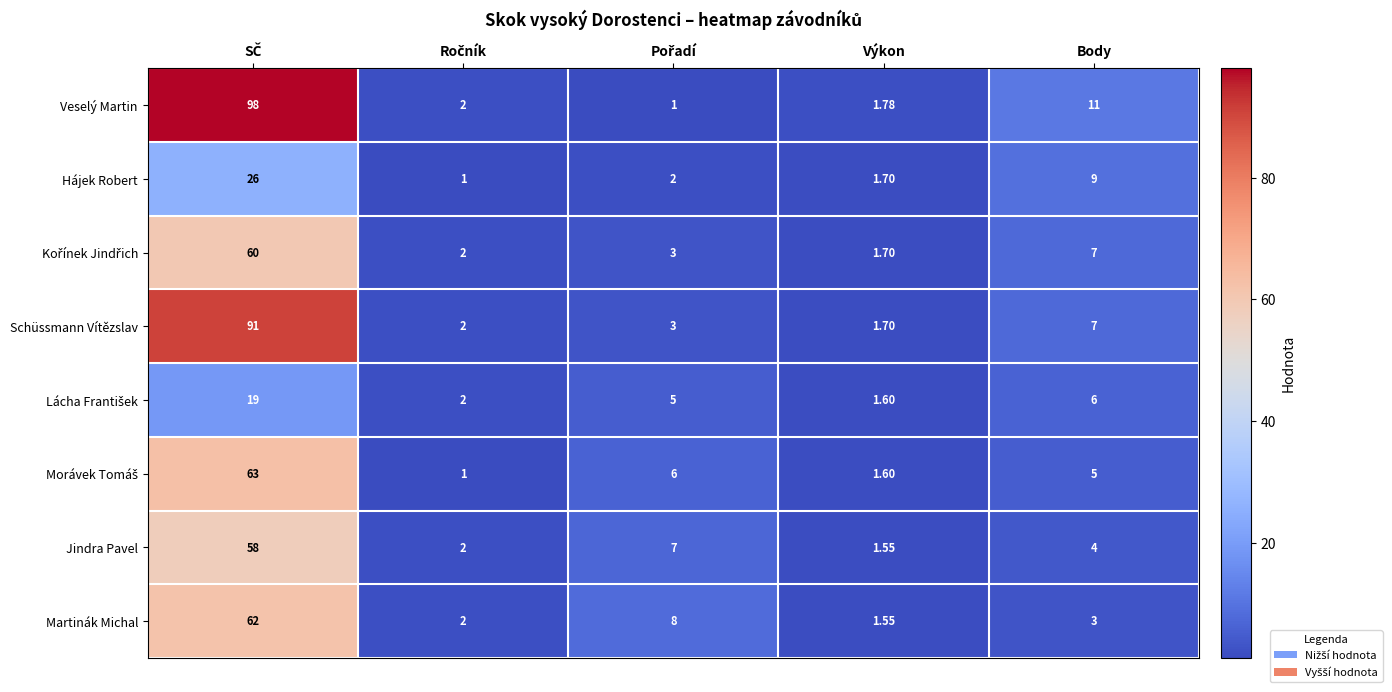

Which series has the largest total across all categories?

Veselý Martin